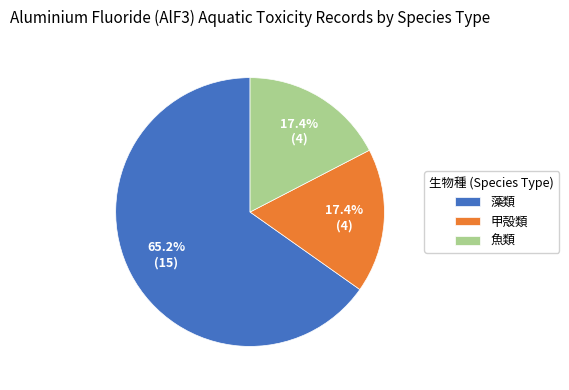

Which has a higher value, 甲殻類 or 藻類?

藻類